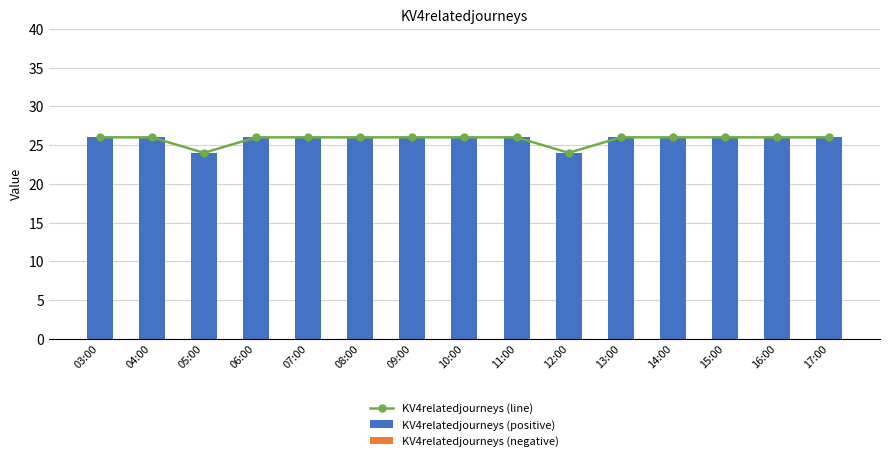

At which label is KV4relatedjourneys (negative) closest to 0?

03:00